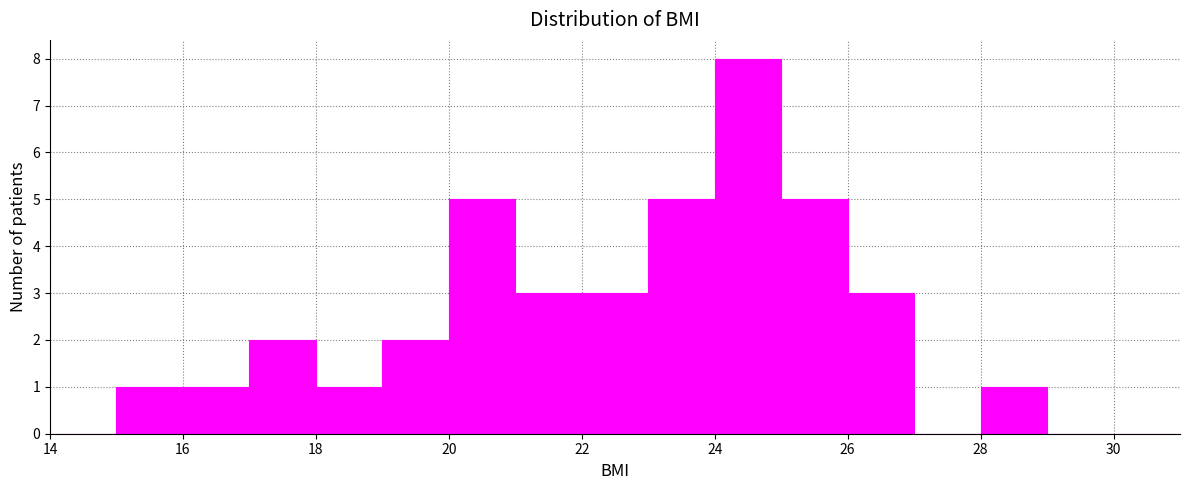

Reading left to right, transcribe this chart: for each bar, give the range it covers on the x-axis and its height. The values are not printed on the chart, so give them approximately, as read against the axis.

14 to 15: 0
15 to 16: 1
16 to 17: 1
17 to 18: 2
18 to 19: 1
19 to 20: 2
20 to 21: 5
21 to 22: 3
22 to 23: 3
23 to 24: 5
24 to 25: 8
25 to 26: 5
26 to 27: 3
27 to 28: 0
28 to 29: 1
29 to 30: 0
30 to 31: 0